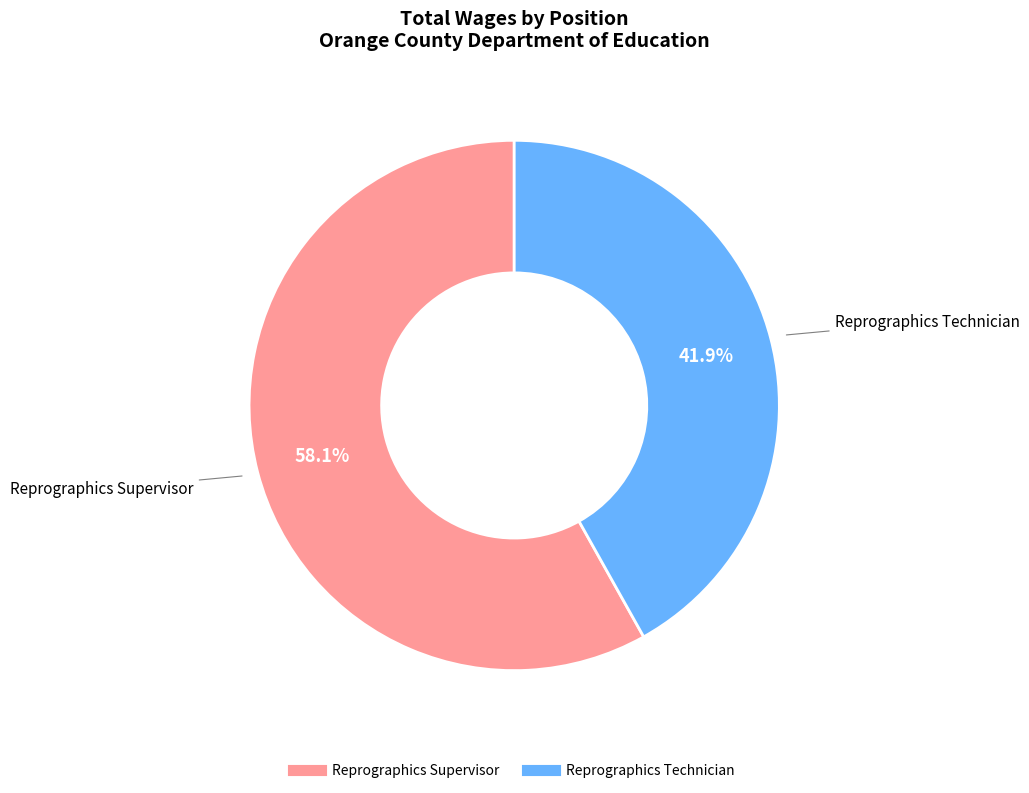

Which slice is the largest?

Reprographics Supervisor